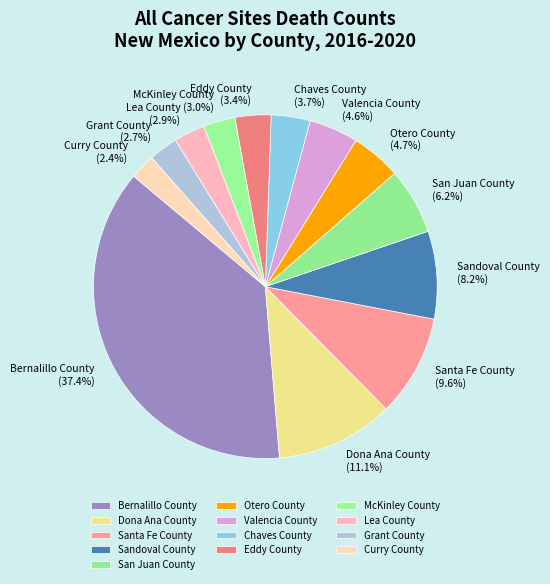

What percentage is the Dona Ana County slice, to the nearest percent?

11%